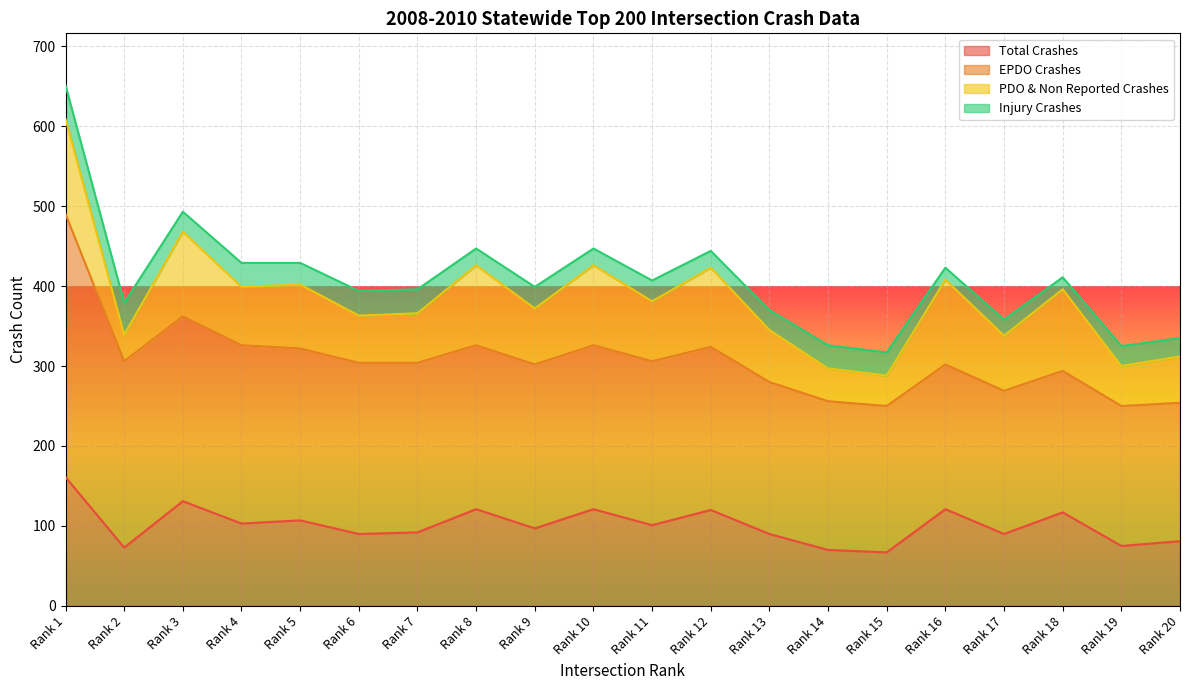

Is it true that EPDO Crashes equals 281 at Rank 5?

False